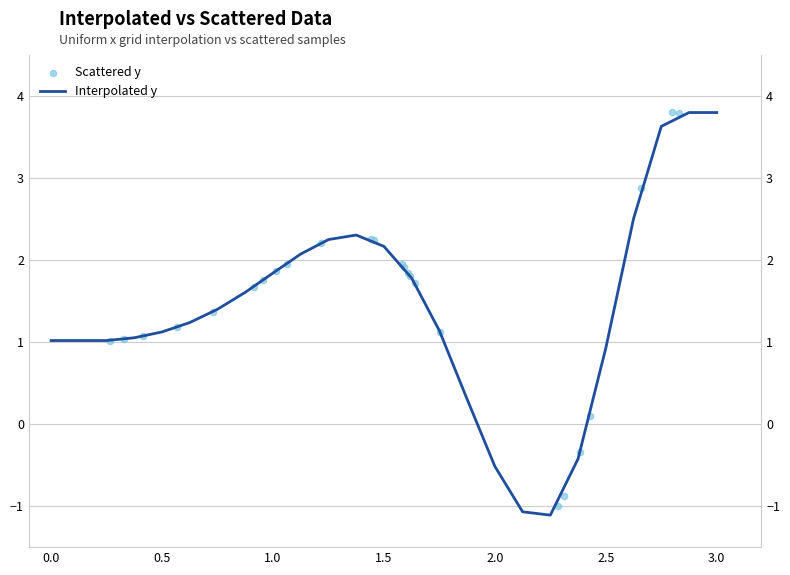

Is the value of Interpolated y at 13 greater than the value of Scattered y at 1.5?

No